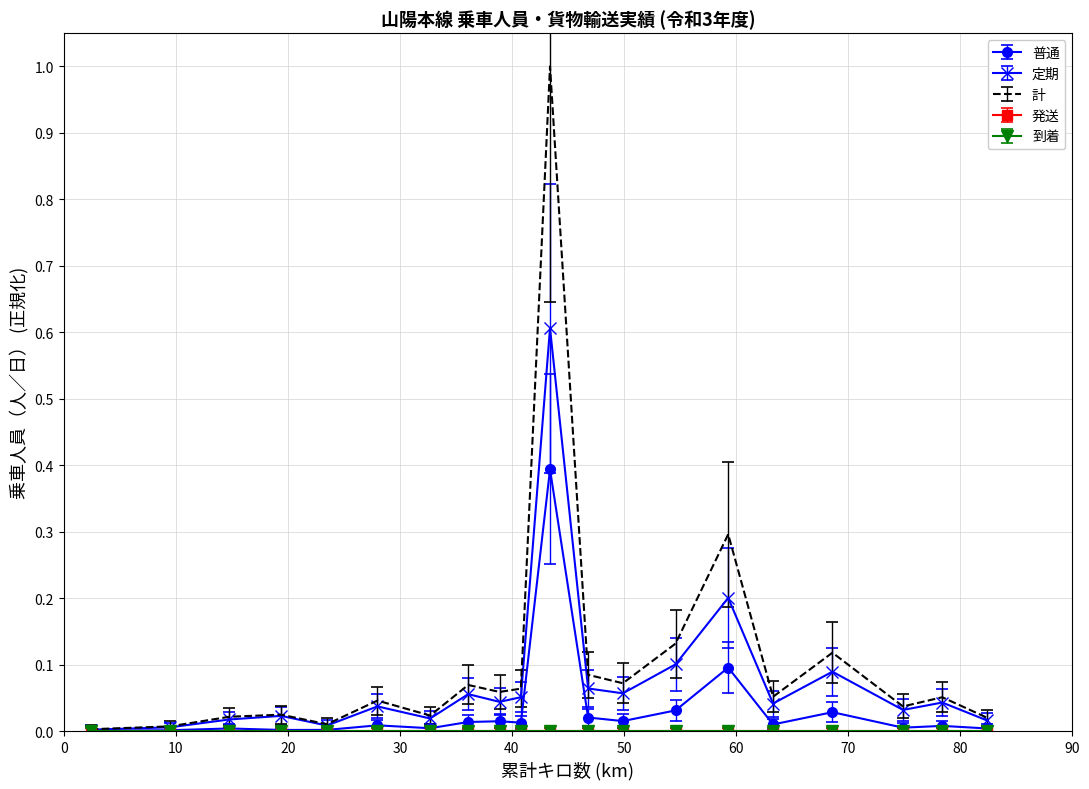

What is the difference between the maximum and minimum values in the 普通 series?

0.4